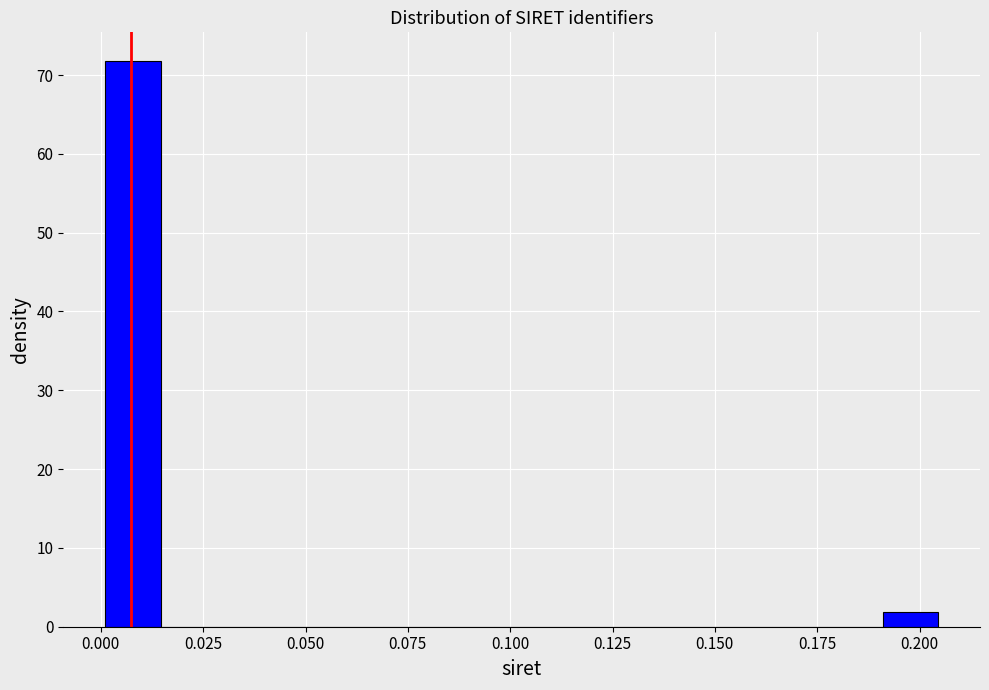

Read against the x-axis, roughly where is the centre of the tallest bar?

0.010